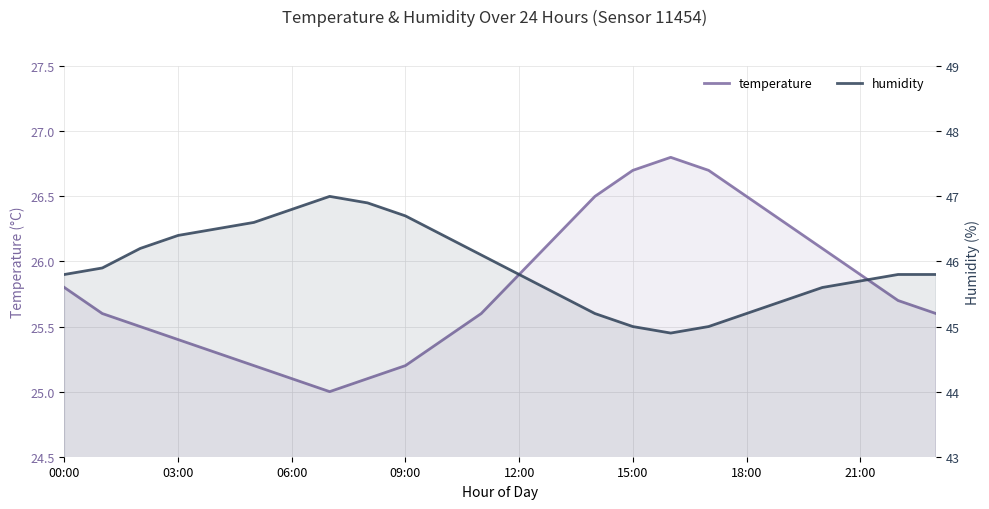

At 12:00, list the series in order from largest to smallest.

humidity, temperature